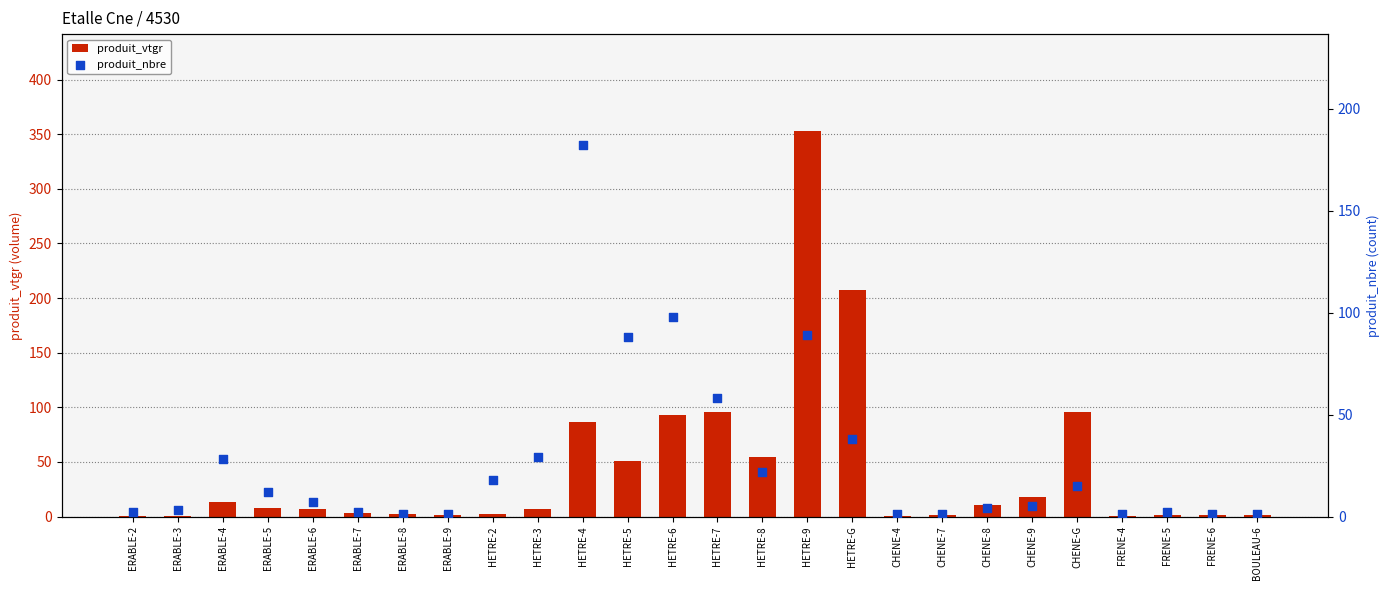

Which series has the widest spread of Y values?

produit_vtgr